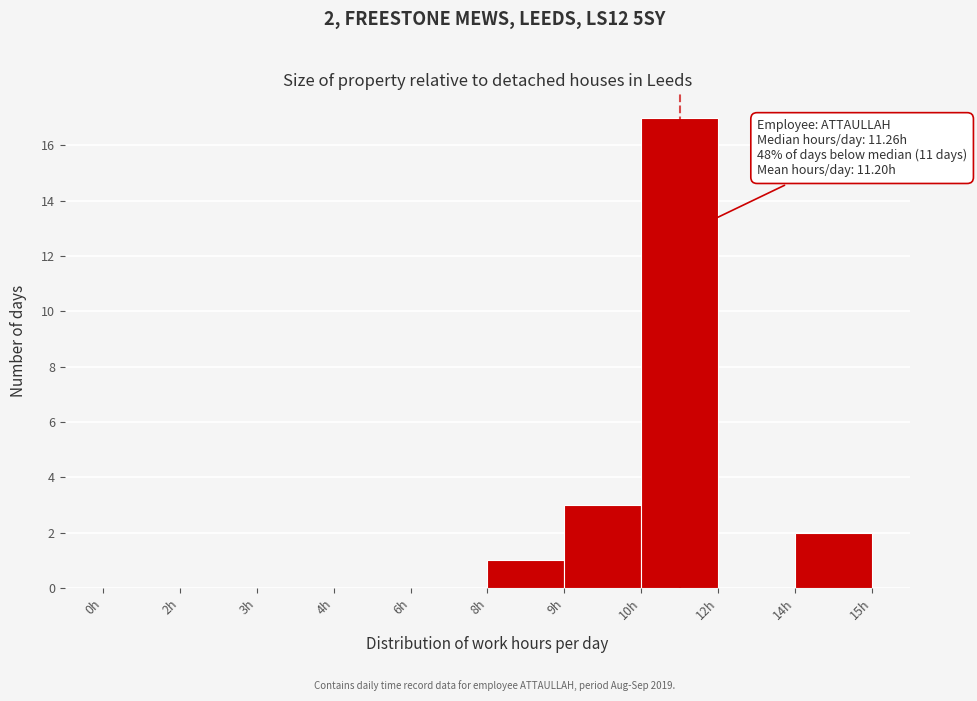

Reading left to right, what are all the values shown in this chart?

0h=0	2h=0	3h=0	4h=0	6h=0	8h=1	9h=3	10h=17	12h=0	14h=2